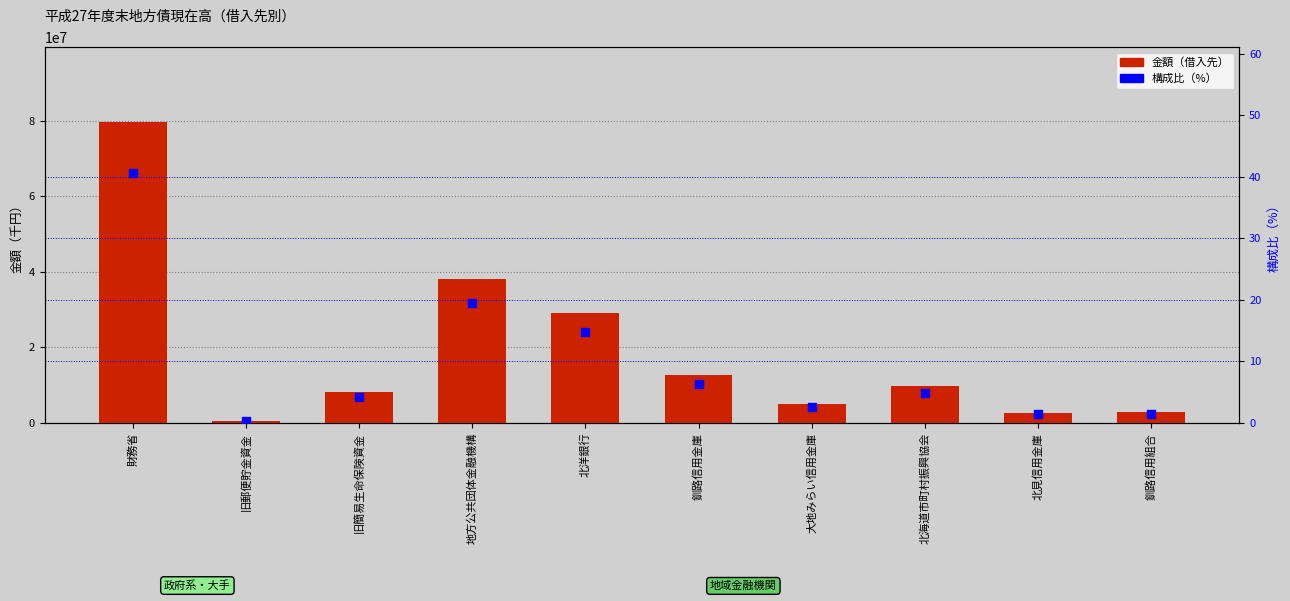

Is the value of 構成比（%） at 大地みらい信用金庫 greater than the value of 金額（借入先） at 大地みらい信用金庫?

No